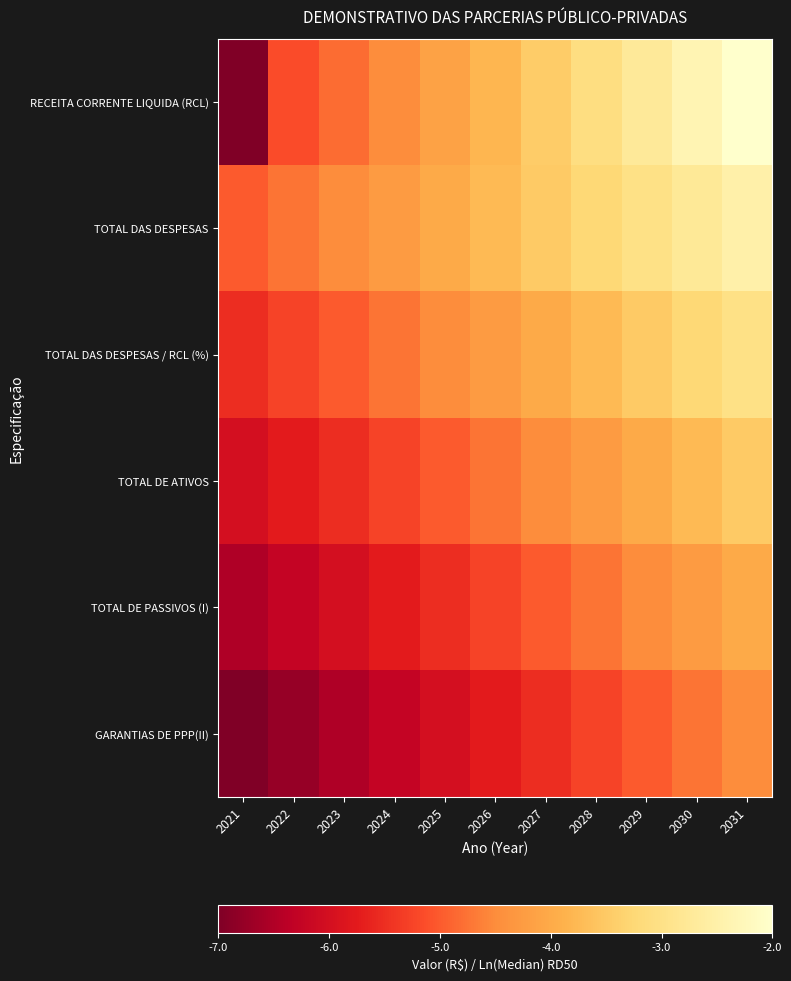

At which category is the sum across all series the highest?

2031